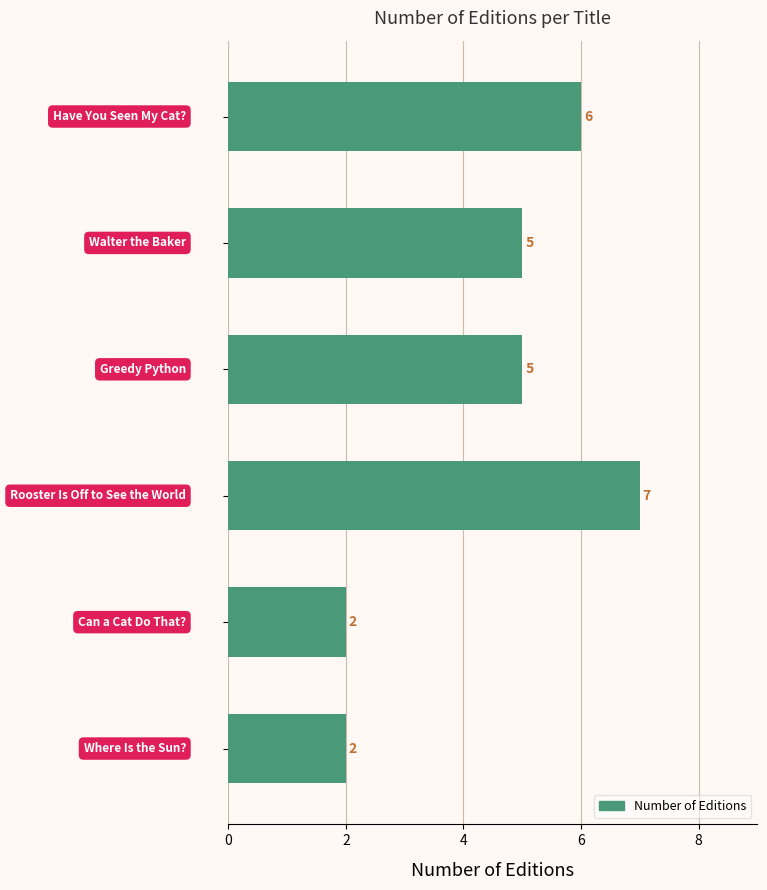

What is the difference between the maximum and second lowest values?

5